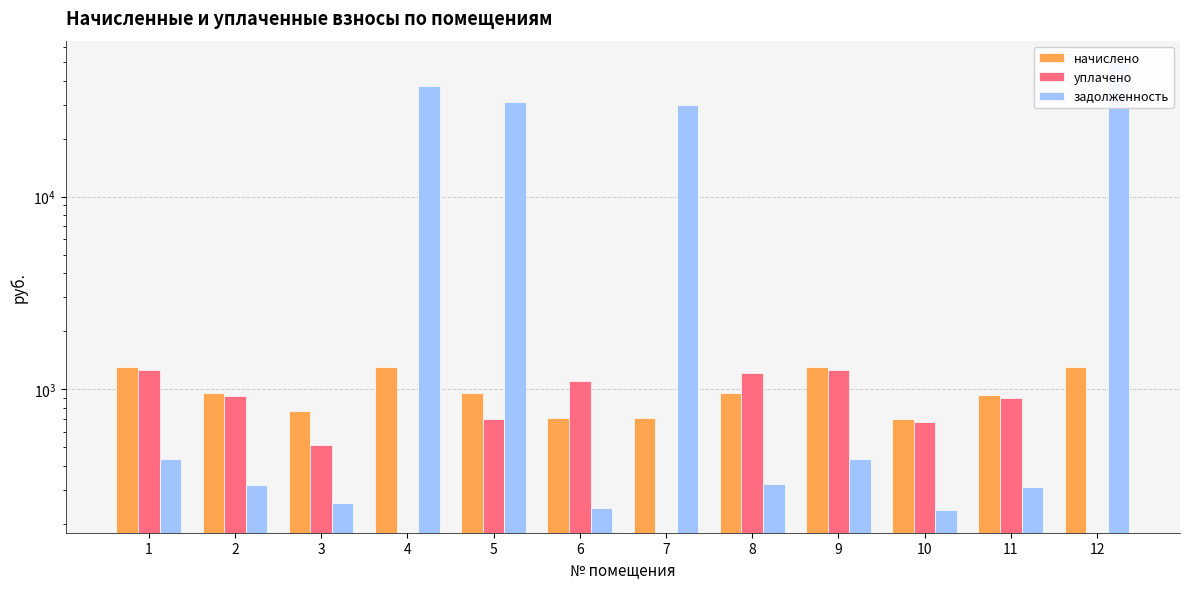

Which series changed the most between 2 and 3?

уплачено